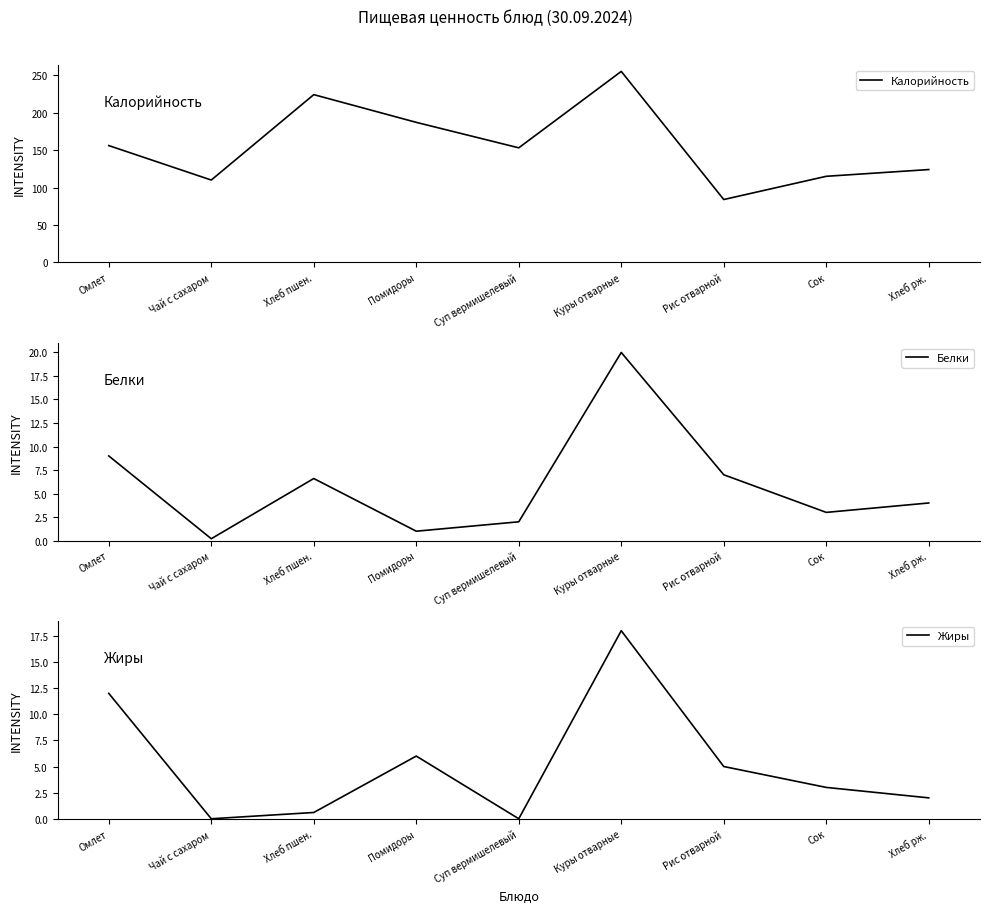

Where is the first local minimum for Калорийность?

Чай с сахаром